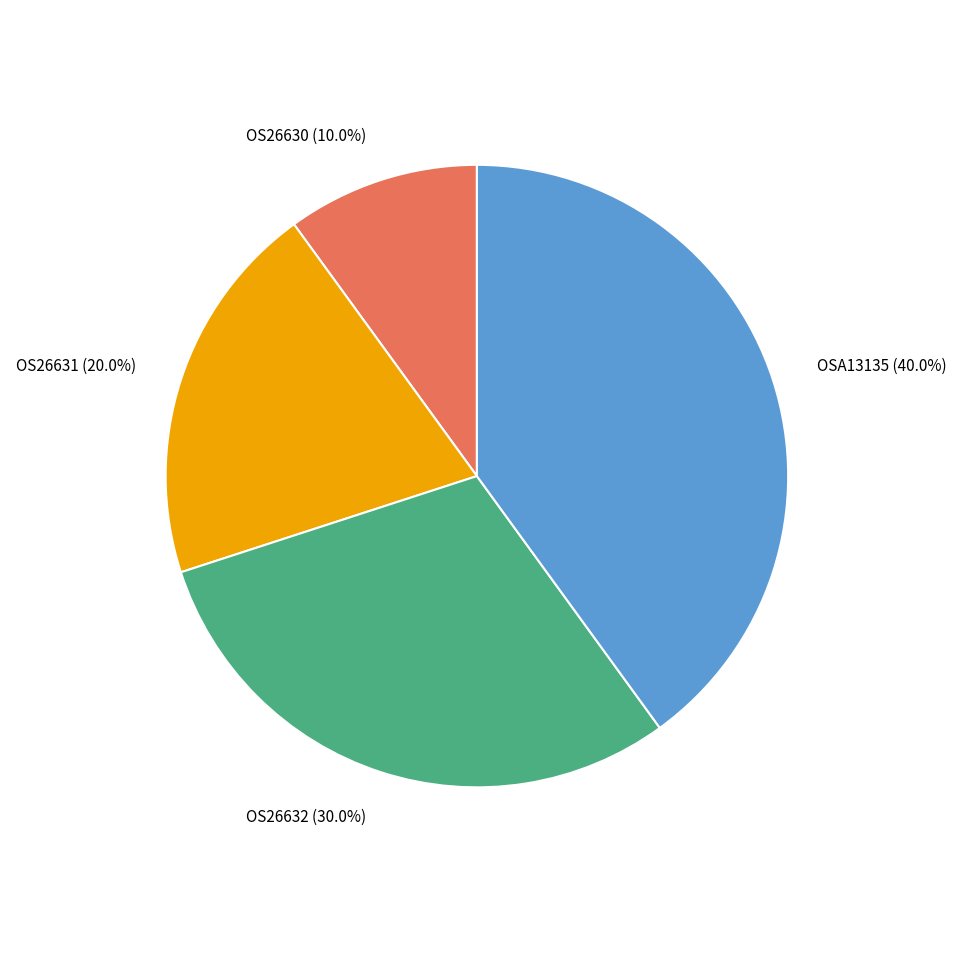

Is OS26630 the majority of the pie?

No